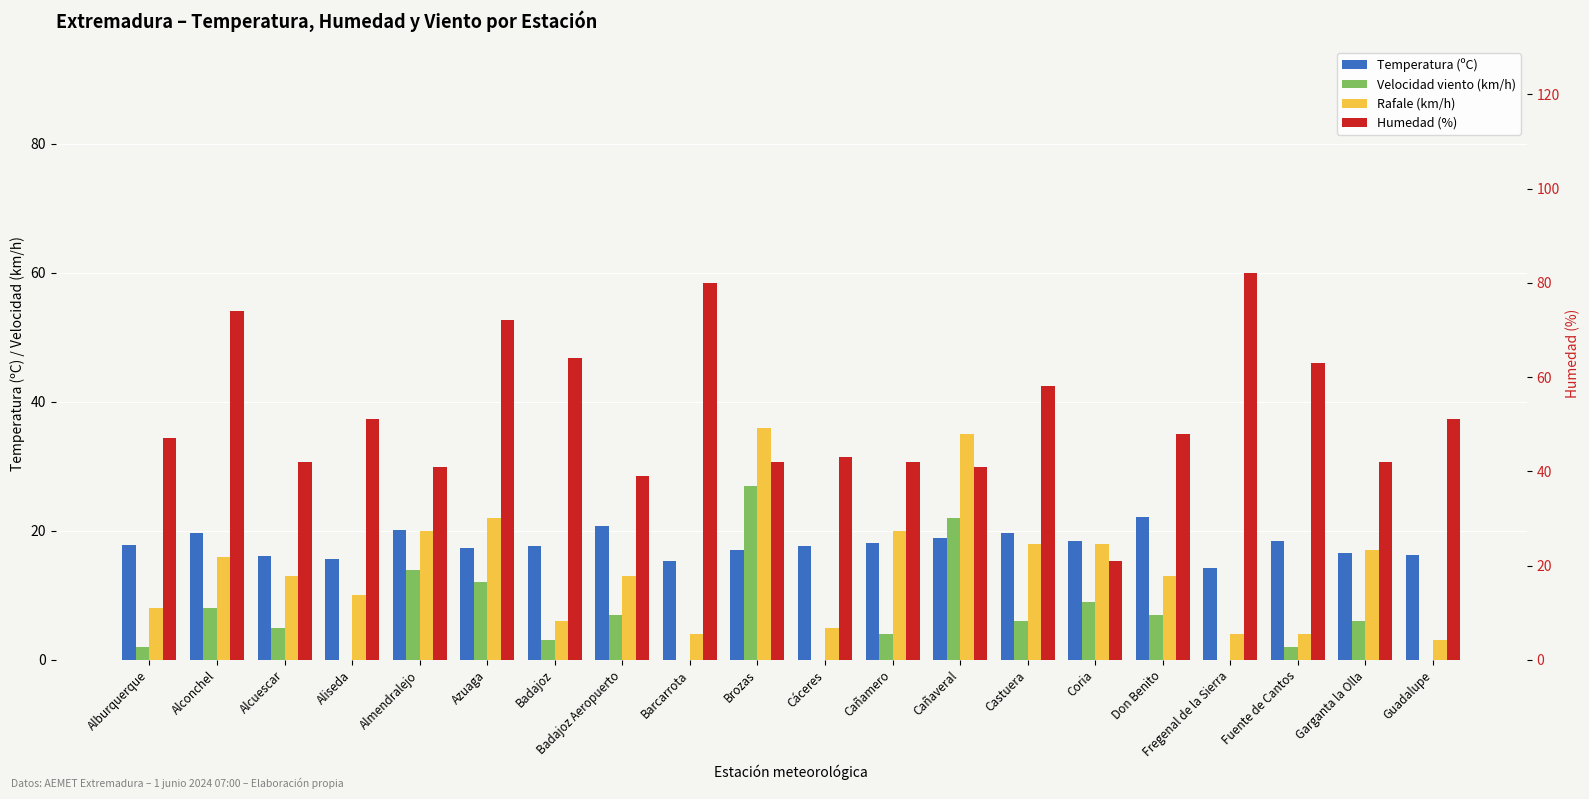

Which series changed the most between Barcarrota and Coria?

Humedad (%)